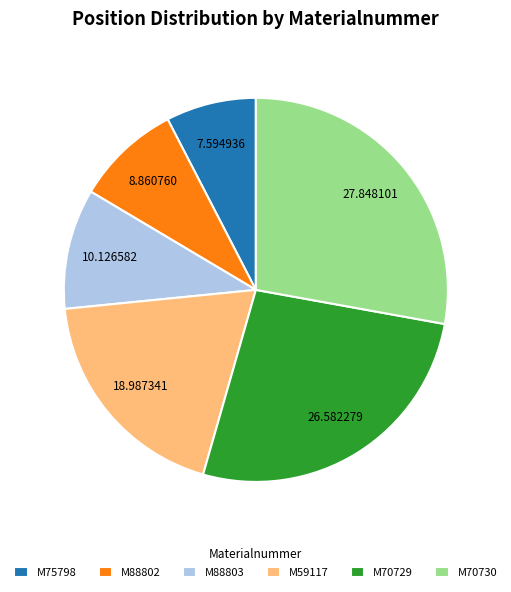

Do M70730 and M75798 together represent more than half of the pie?

No